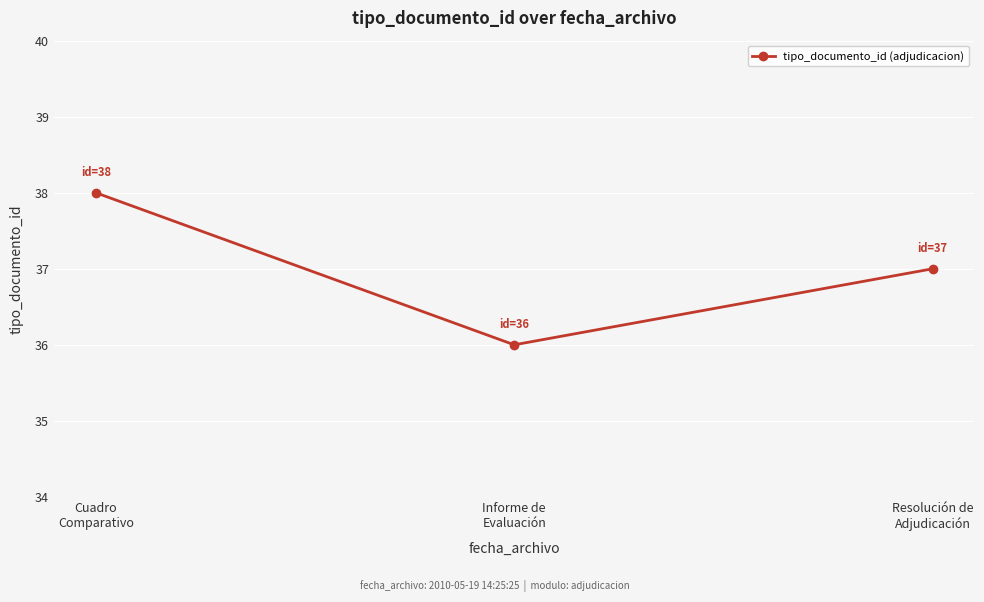

Count the values in the range 36 to 38.

3